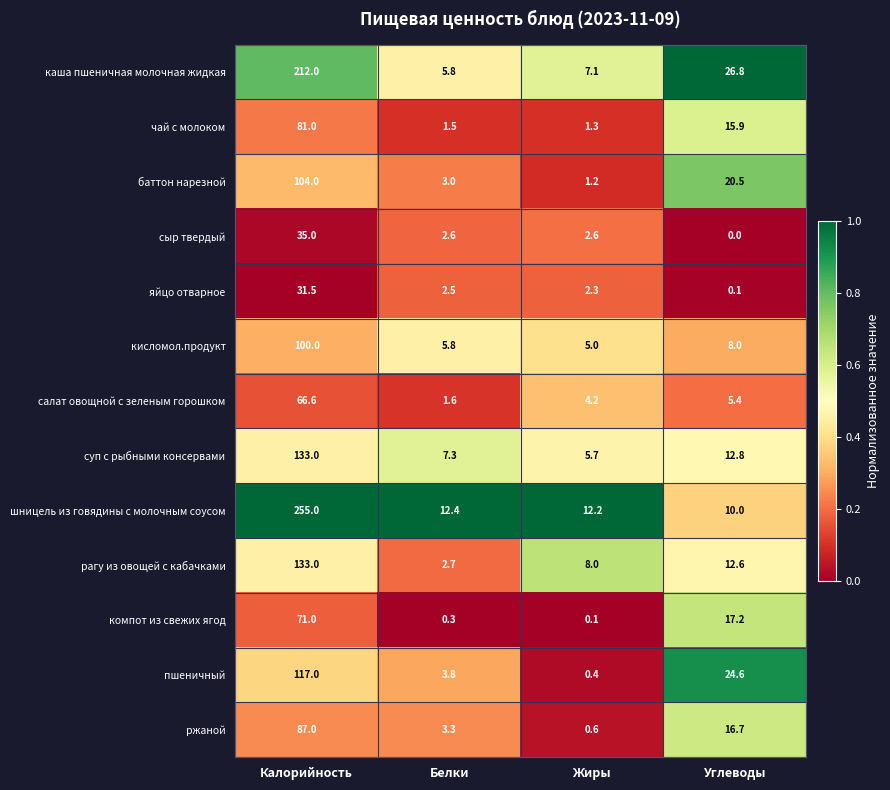

Which series has the largest total across all categories?

шницель из говядины с молочным соусом